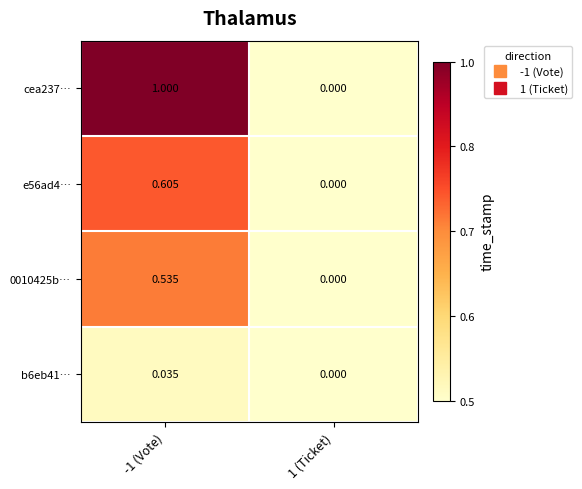

Is the value of b6eb41… at 1 (Ticket) greater than the value of cea237… at -1 (Vote)?

No